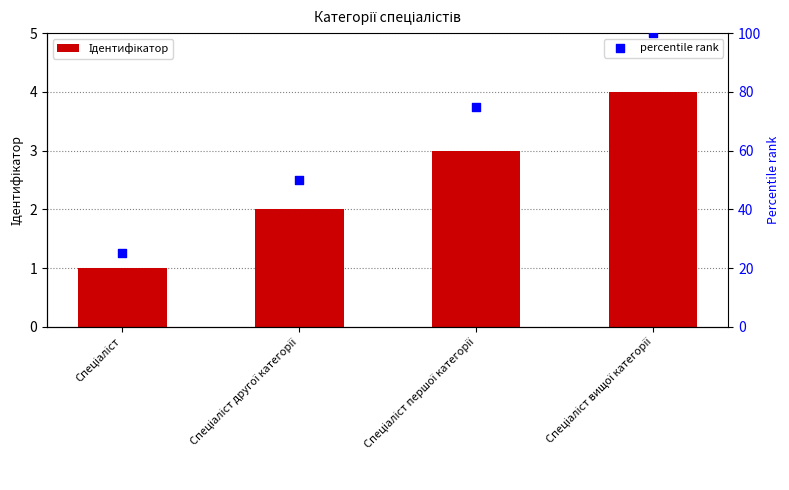

Is the value of Ідентифікатор at Спеціаліст greater than the value of percentile rank at Спеціаліст вищої категорії?

No